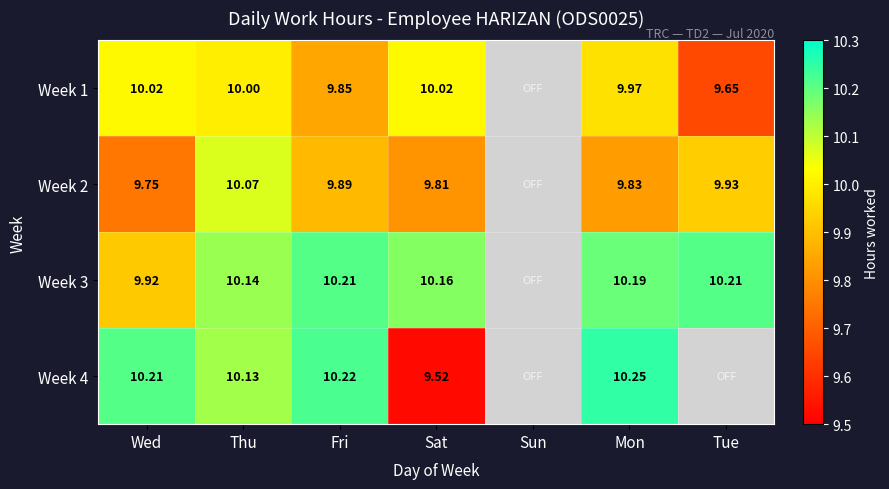

At how many categories does at least one series exceed 8?

6